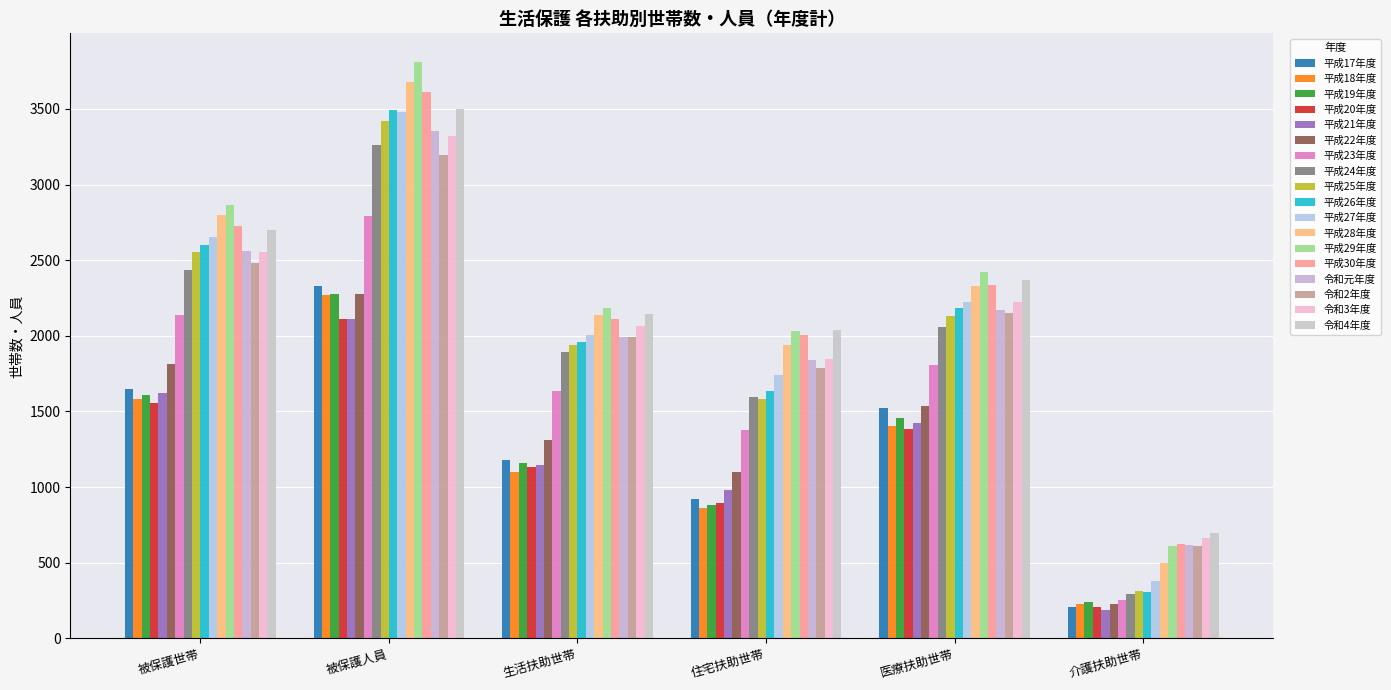

Which series has the largest total across all categories?

平成29年度